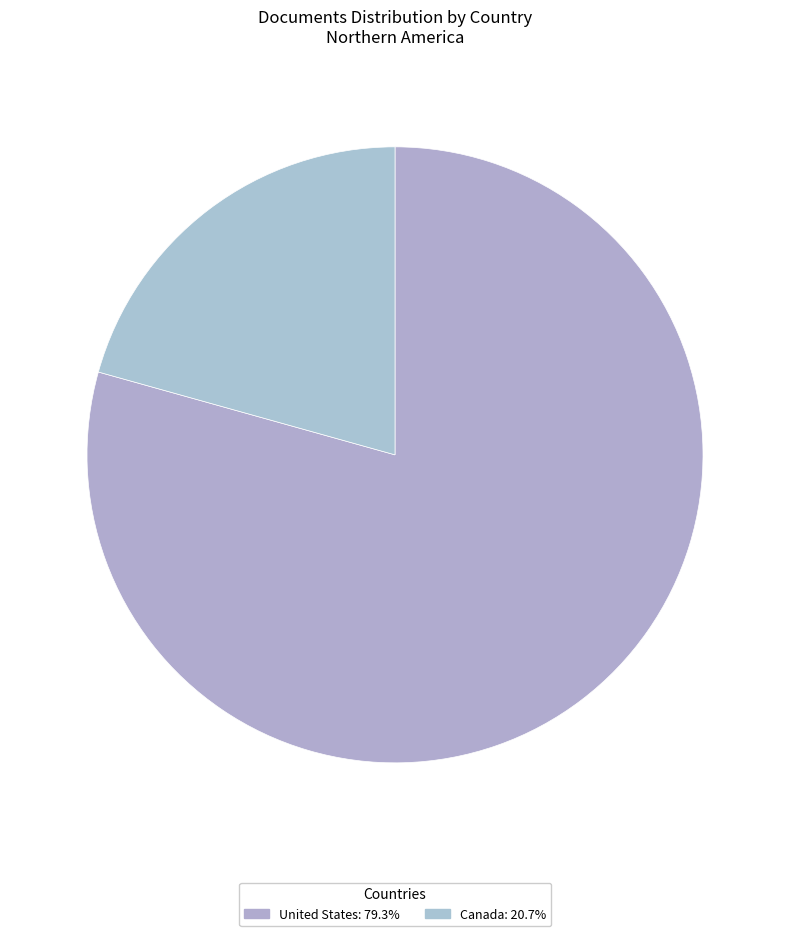

Which slice is the largest?

United States